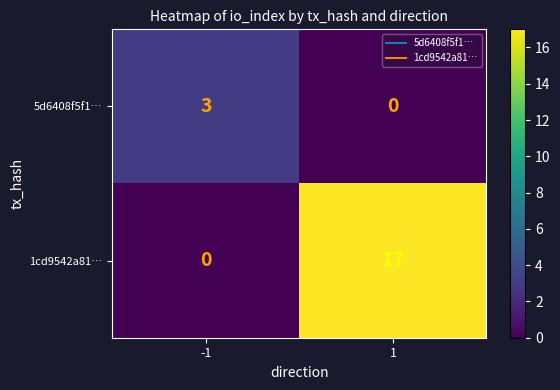

What is the difference between the 1cd9542a81… values at 1 and -1?

17